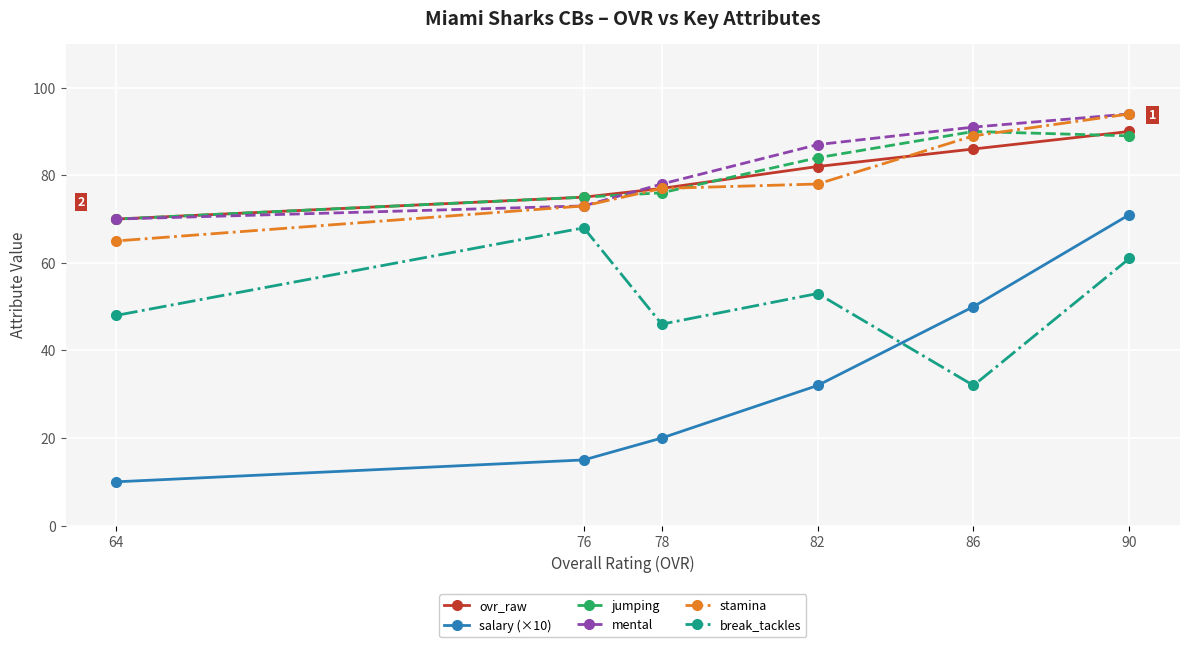

List the labels in order of break_tackles value, largest first.

76, 90, 82, 64, 78, 86